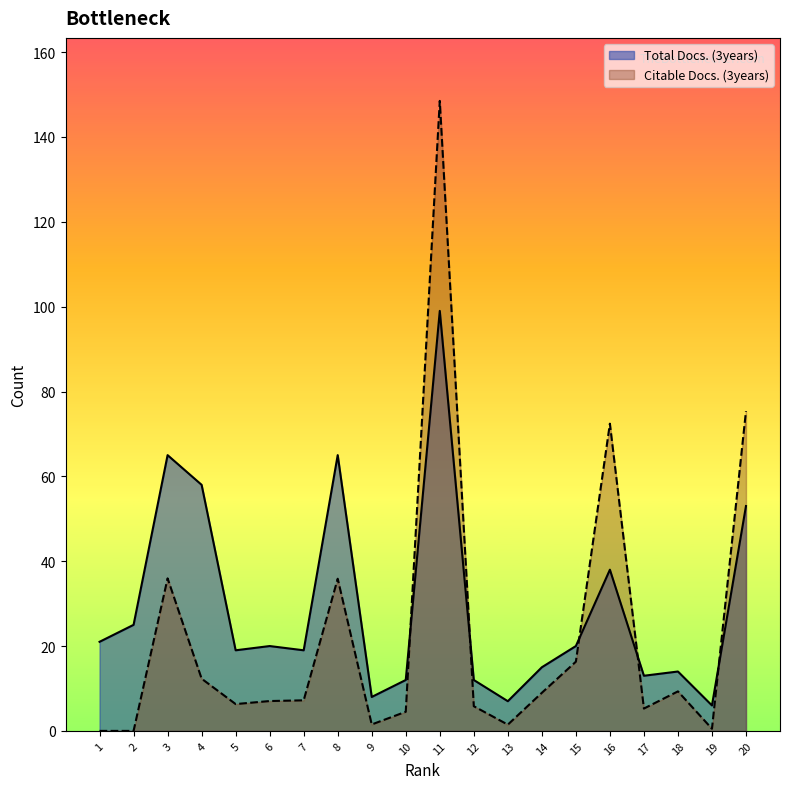

In Citable Docs. (3years), how many points are lower than both neighbors (excluding endpoints)?

5